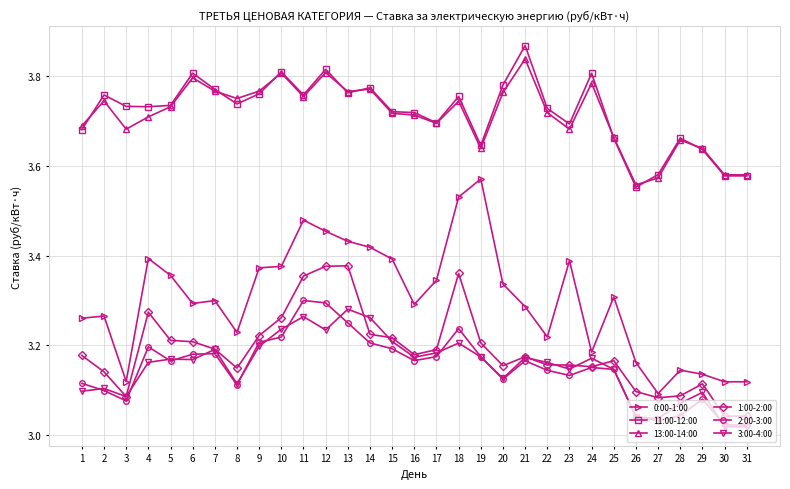

At which category does the chart reach its peak across all series?

21